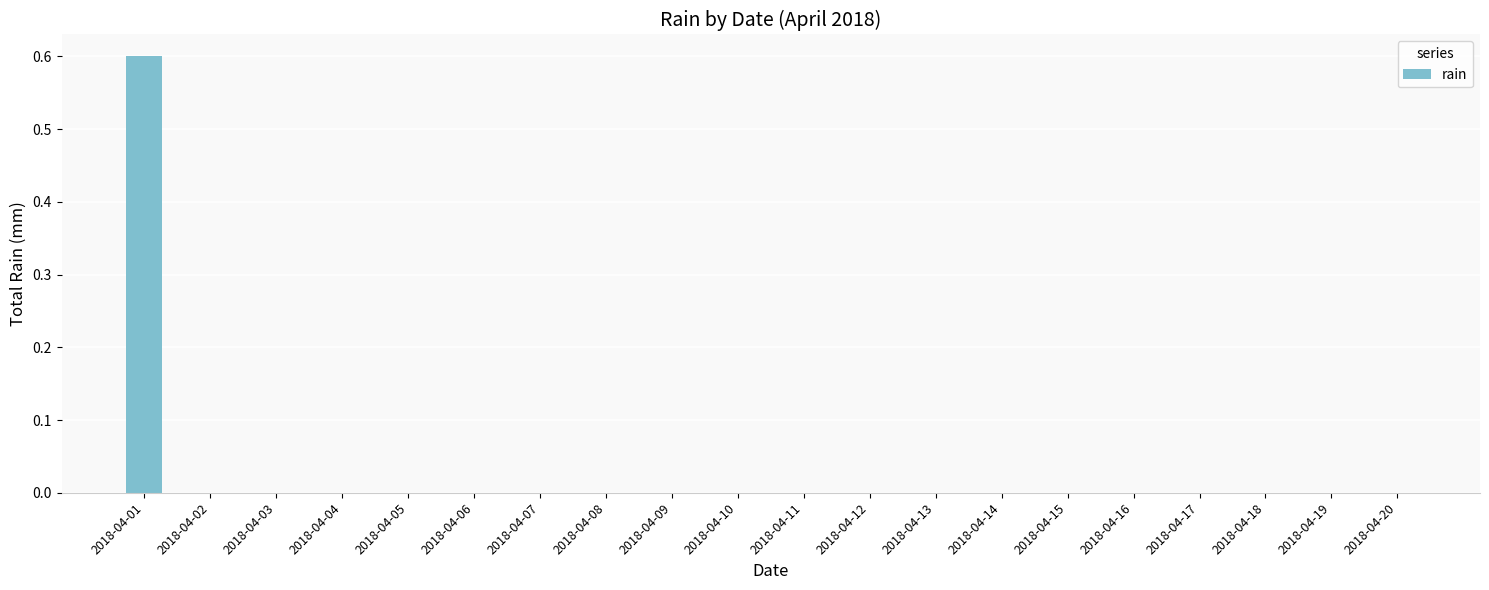

The chart shows a value of 0.0 at 2018-04-20. True or false?

True